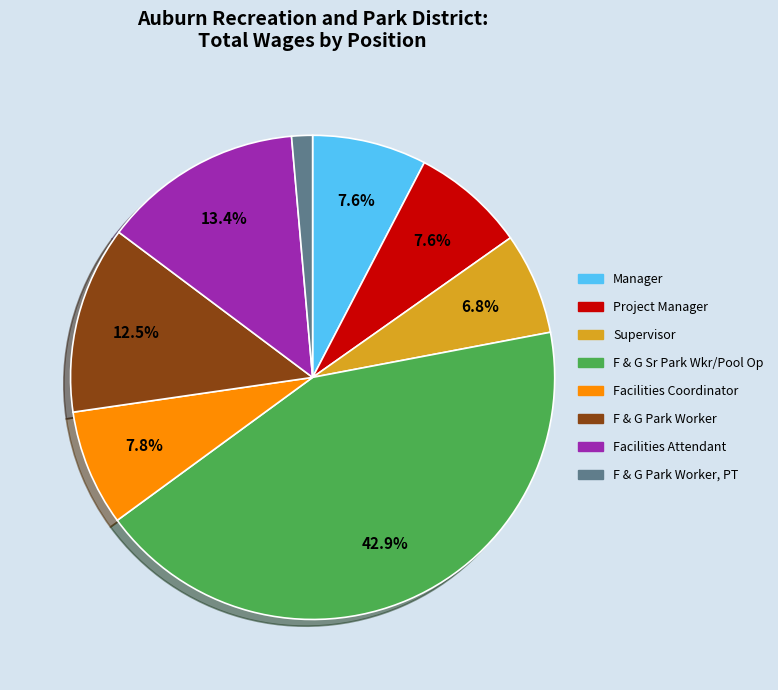

Is there a majority slice in this chart?

No